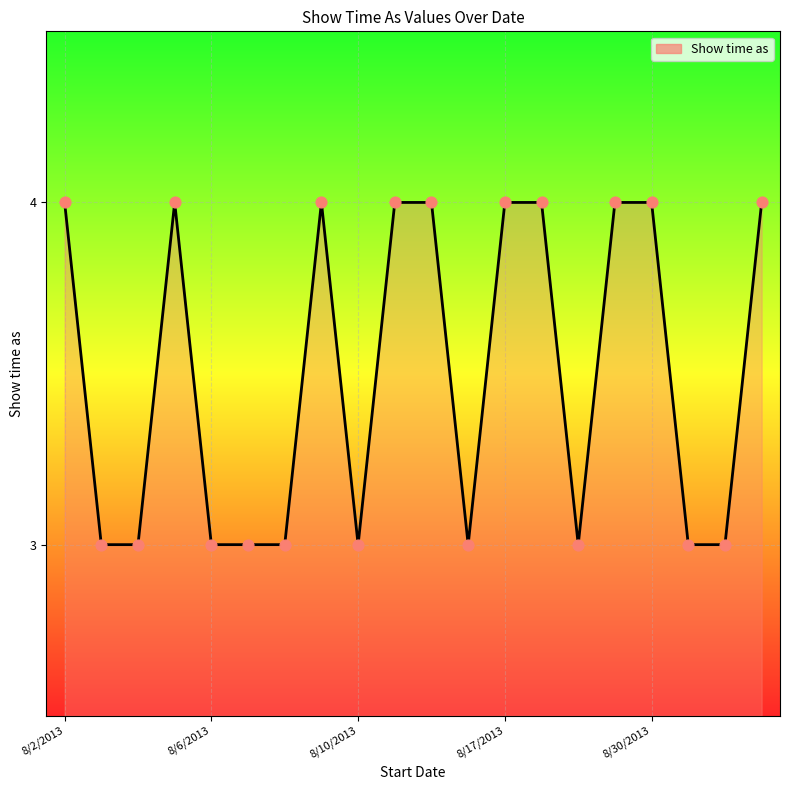

What is the maximum value shown in the chart?

4